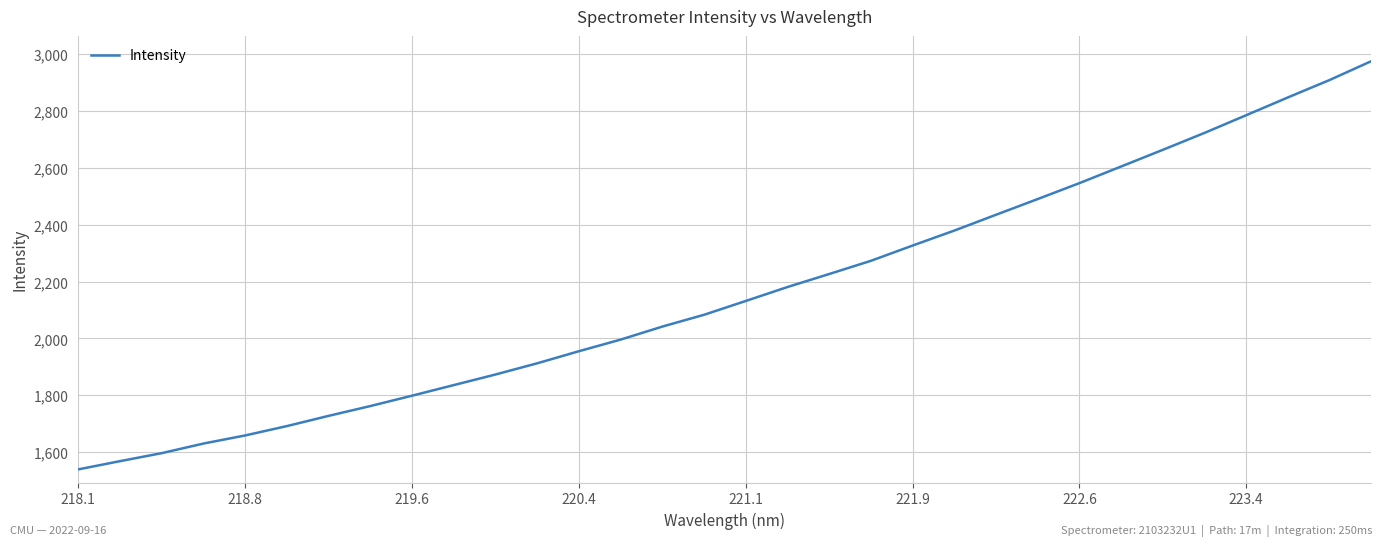

What is the smallest value displayed?

1539.0